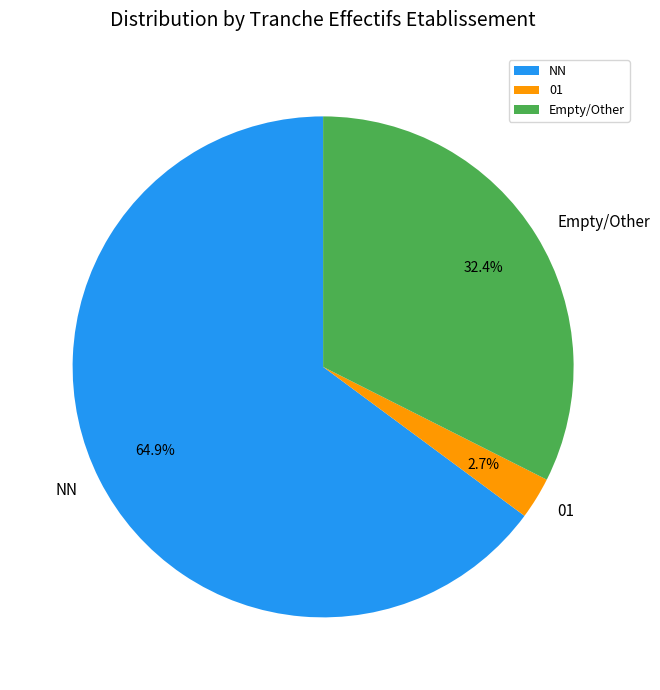

The 01 slice represents 3% of the pie. True or false?

True